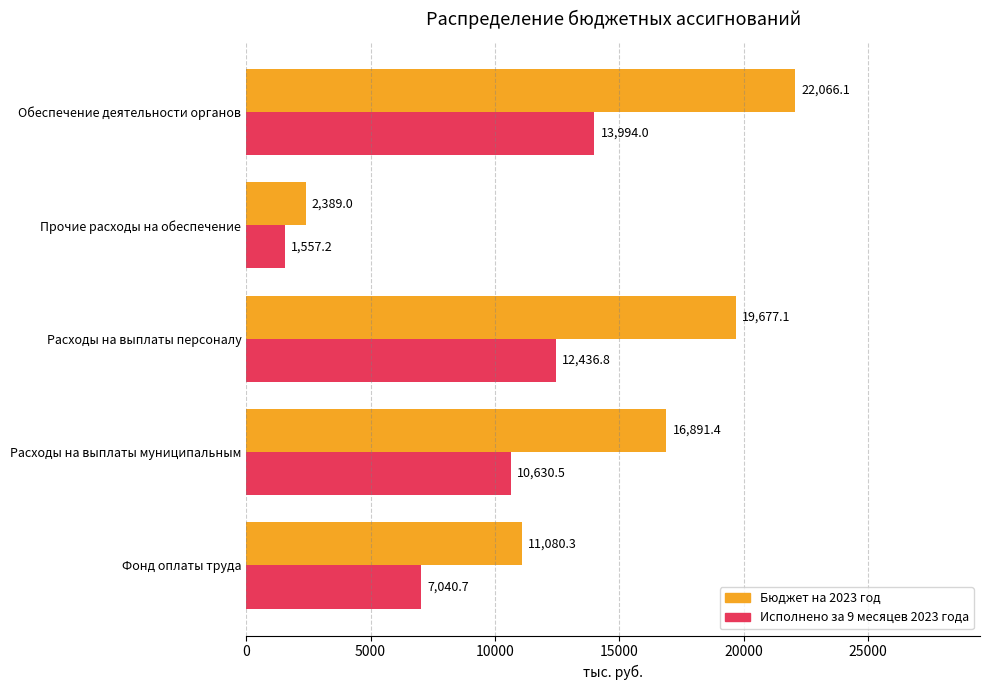

At which label does Исполнено за 9 месяцев 2023 года reach its minimum?

Прочие расходы на обеспечение